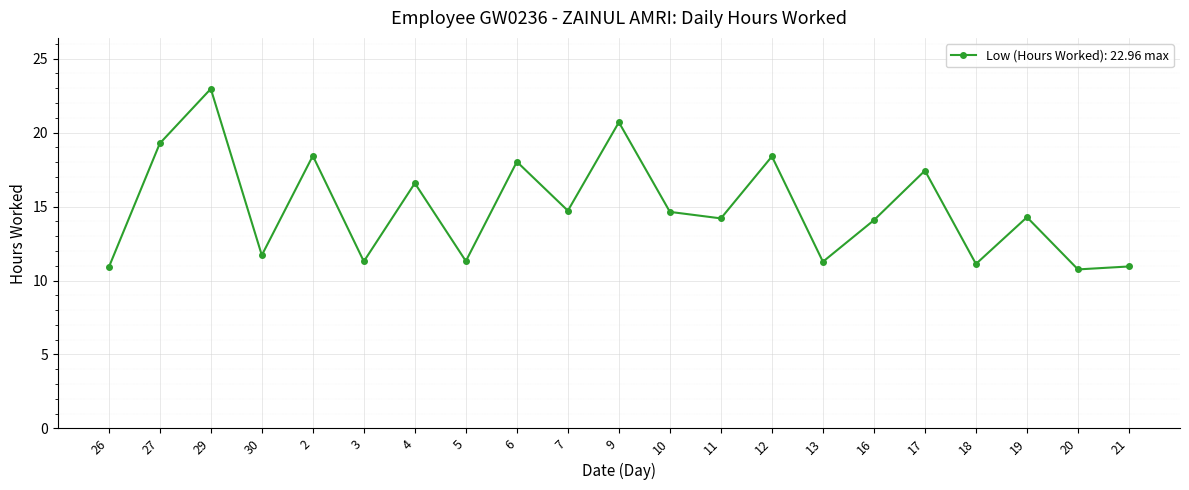

What is the ratio of the value at 2 to the value at 3?

1.6